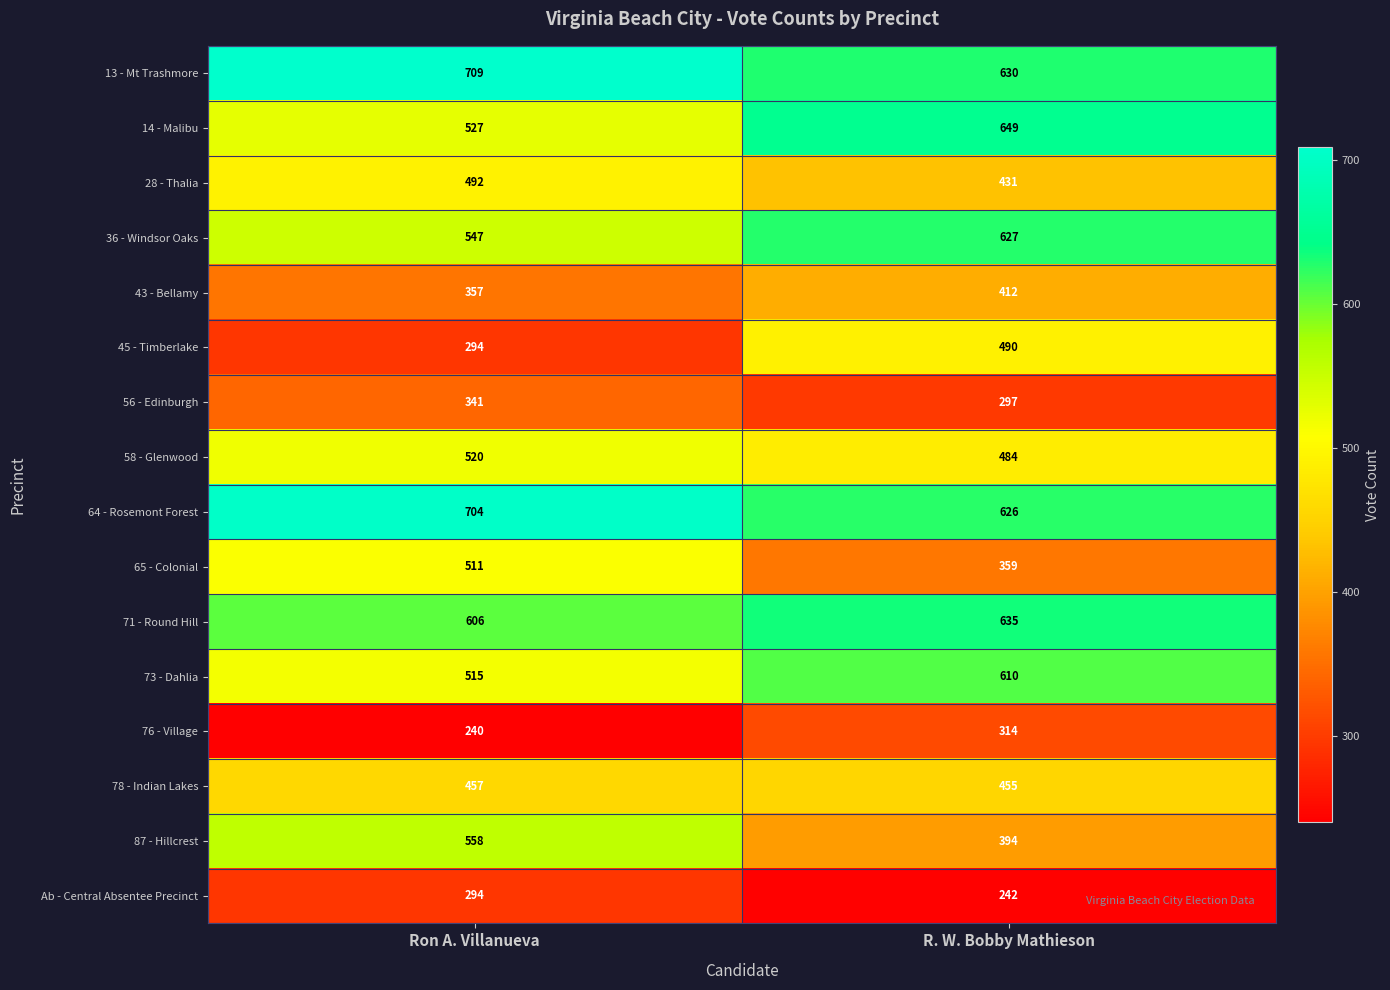

The value of 87 - Hillcrest at Ron A. Villanueva is 558. True or false?

True